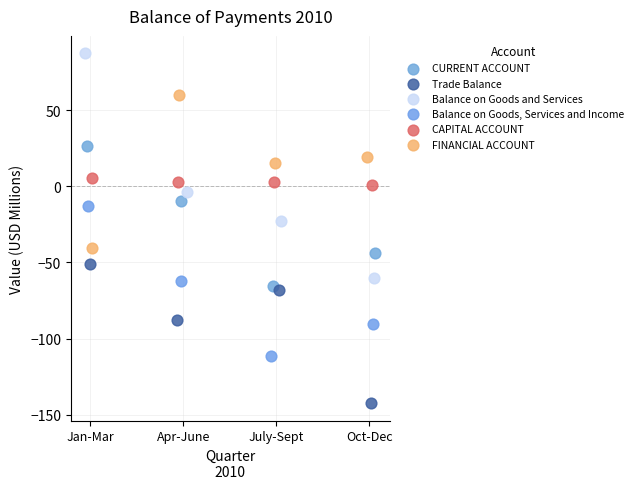

Which series contains the highest Y value?

Balance on Goods and Services